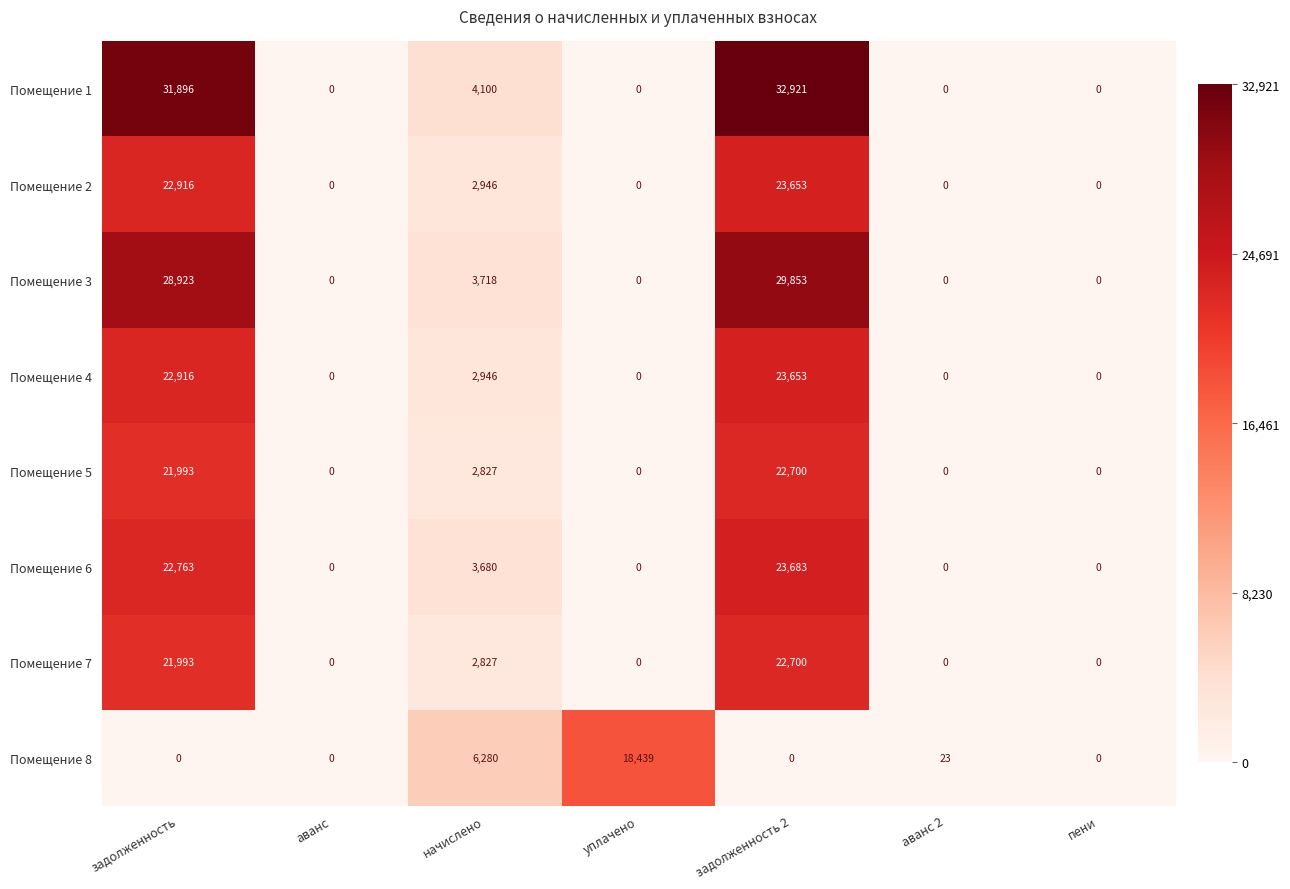

What is the difference between the second highest and minimum values in the Помещение 5 series?

21993